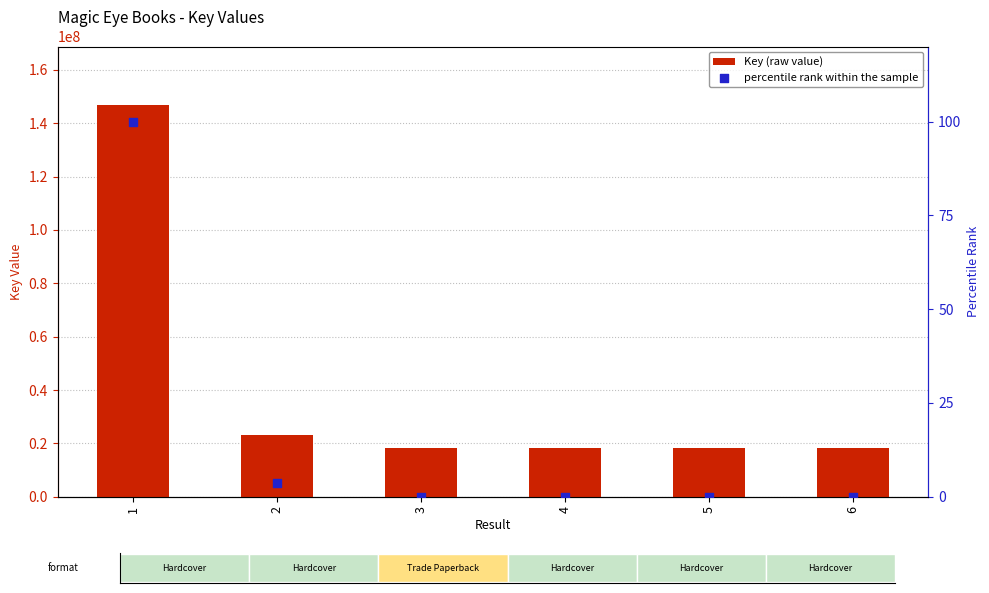

Which series reaches the minimum Y coordinate?

percentile rank within the sample